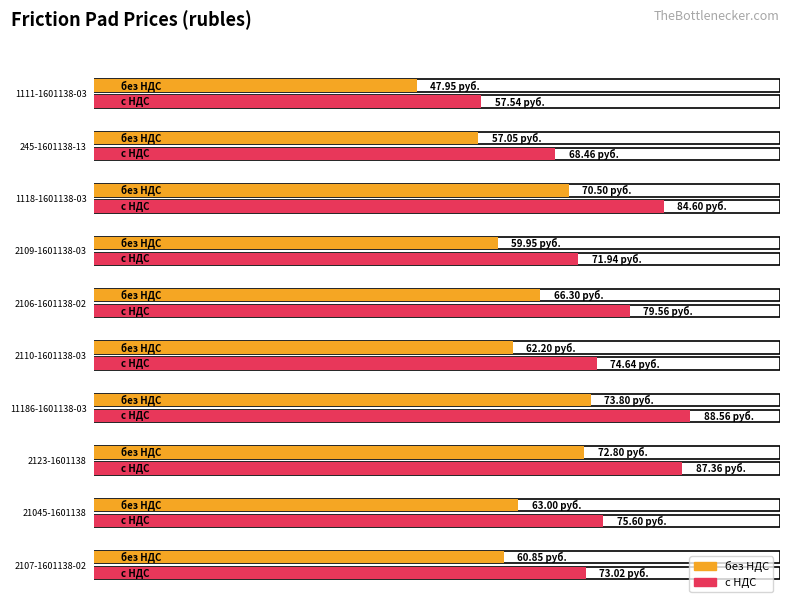

How many bars are there in total?

20